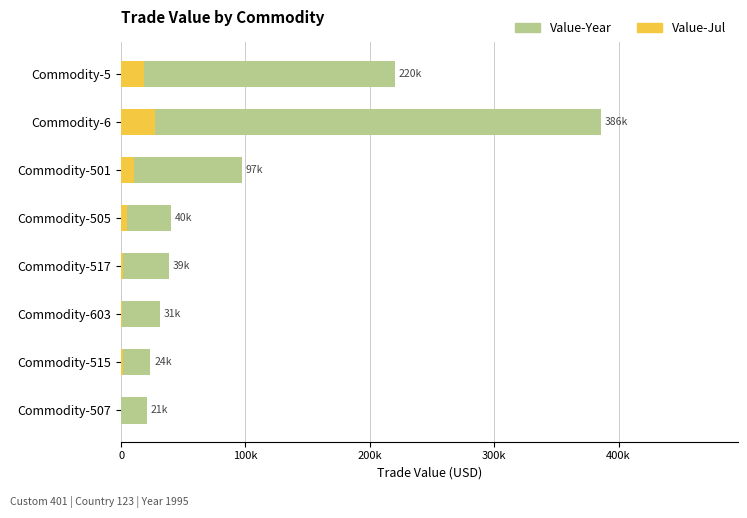

What is the total value across all series at Commodity-507?

20559